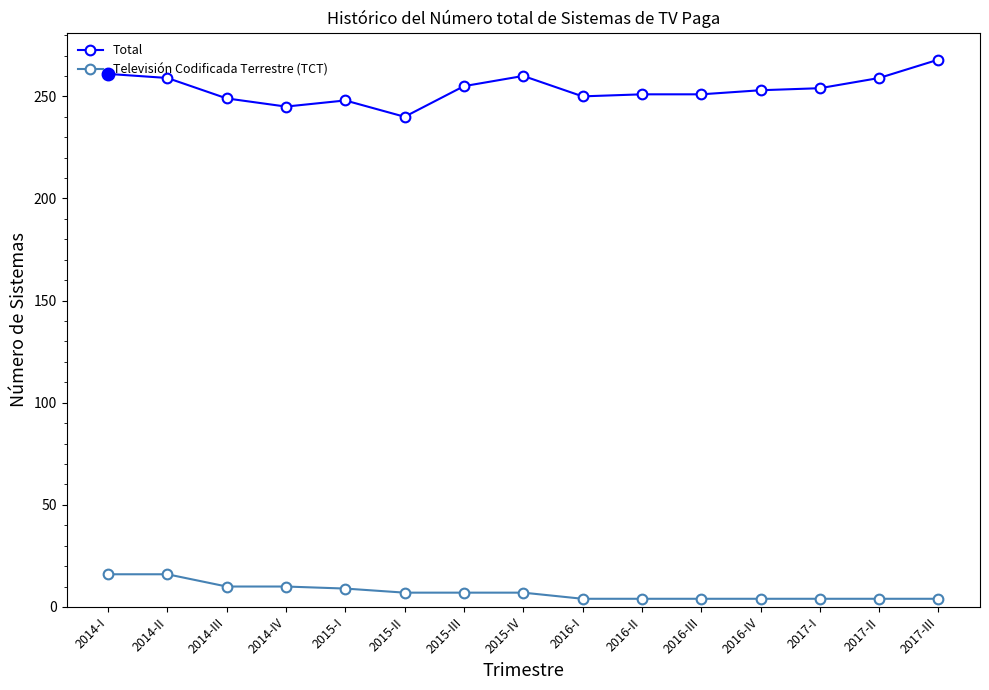

The Televisión Codificada Terrestre (TCT) series shows 4 at 2016-III. True or false?

True